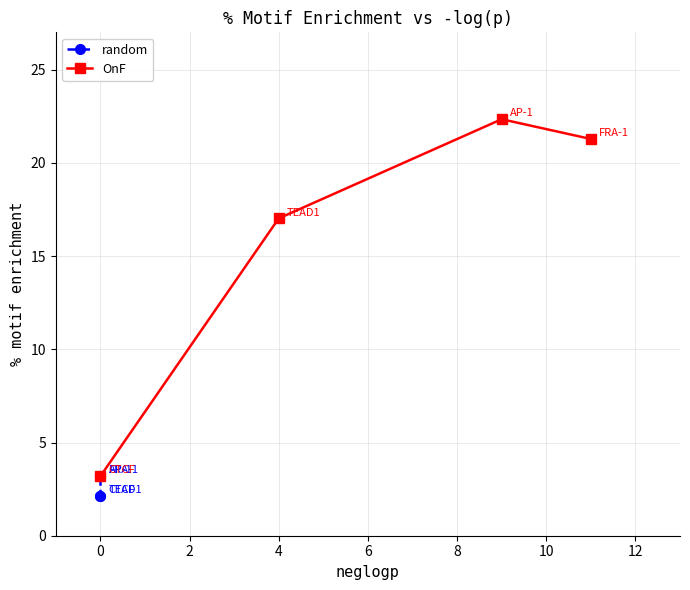

Does the chart have visible grid lines?

Yes